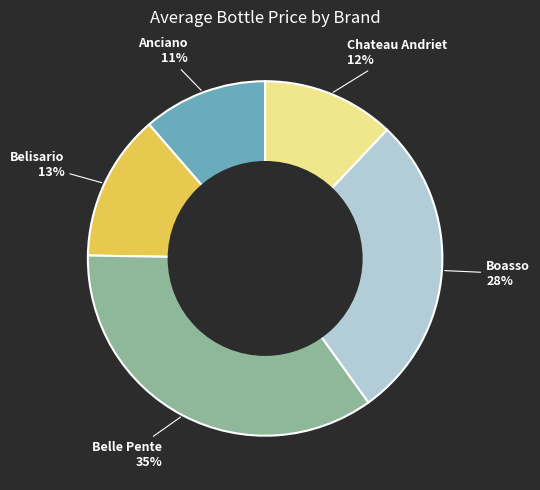

Is there any slice that represents more than half of the pie?

No